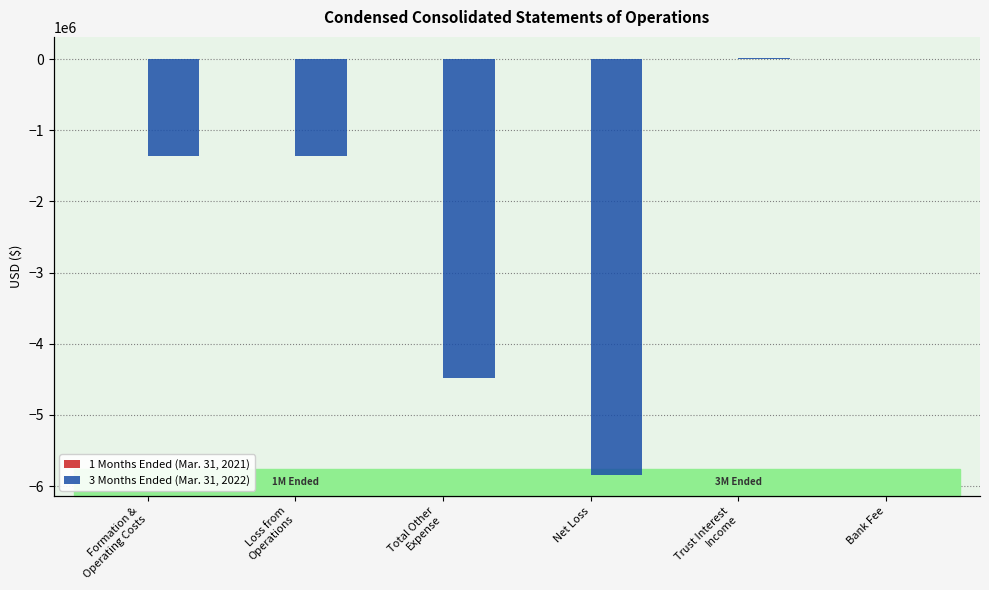

At how many categories does at least one series exceed -2044816?

6